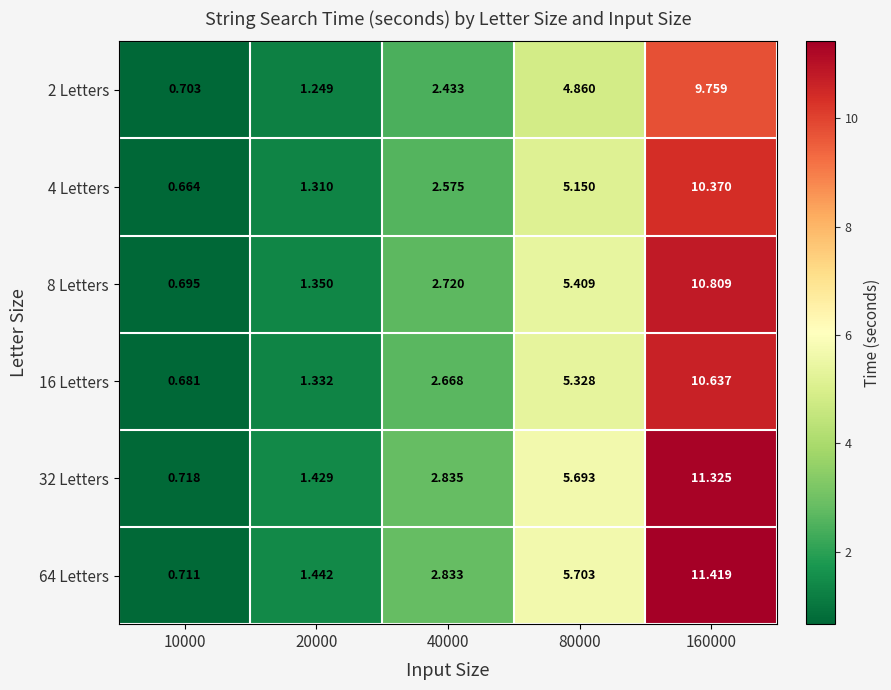

Is the value of 8 Letters at 20000 greater than the value of 4 Letters at 20000?

Yes